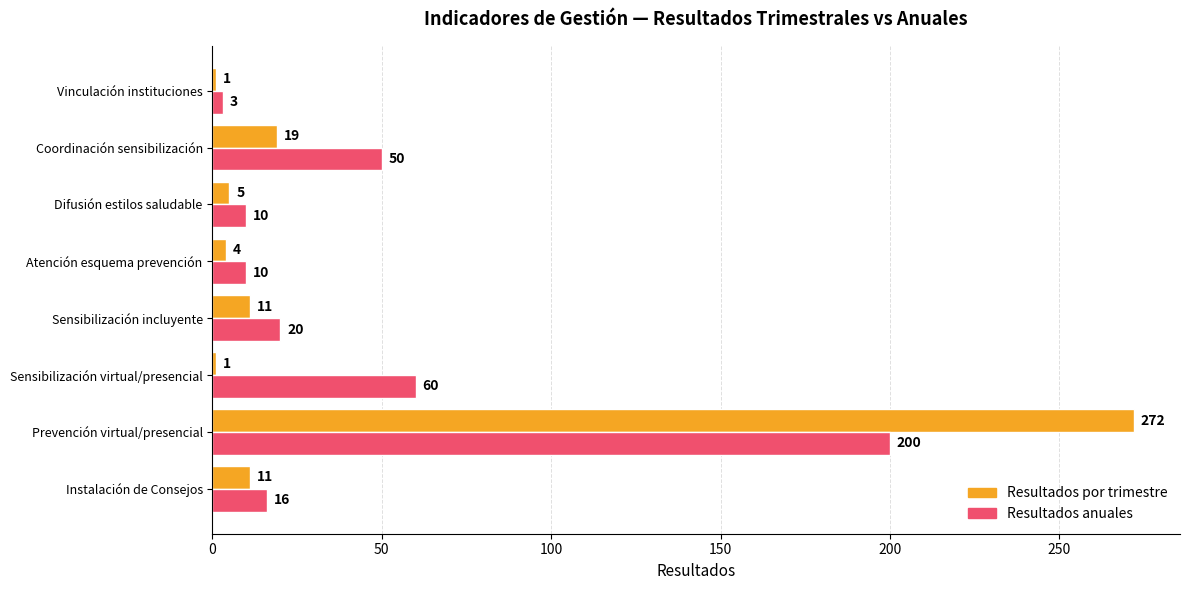

Which series has the largest total across all categories?

Resultados anuales